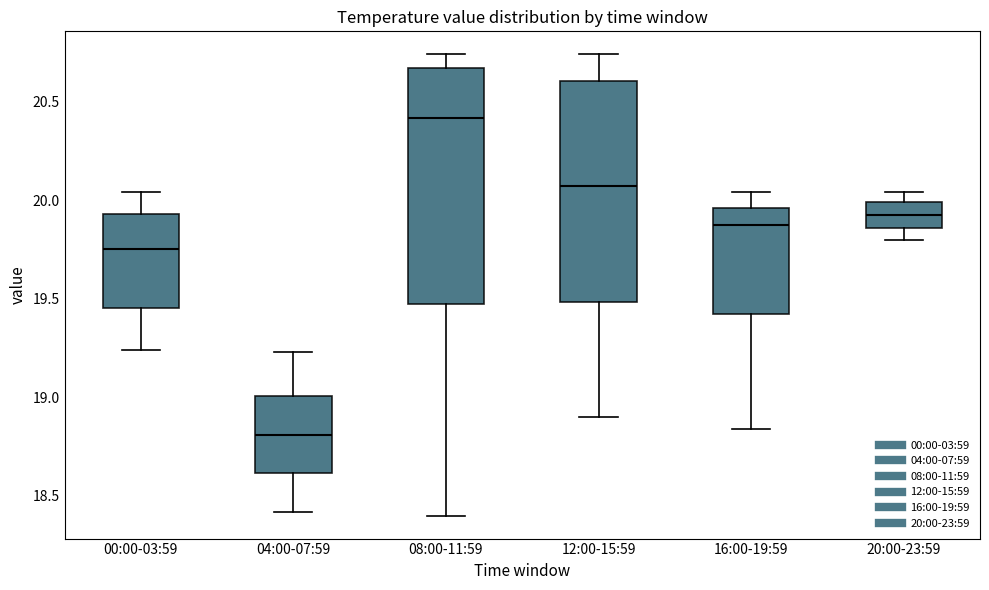

Which box has the lowest median line?

04:00-07:59